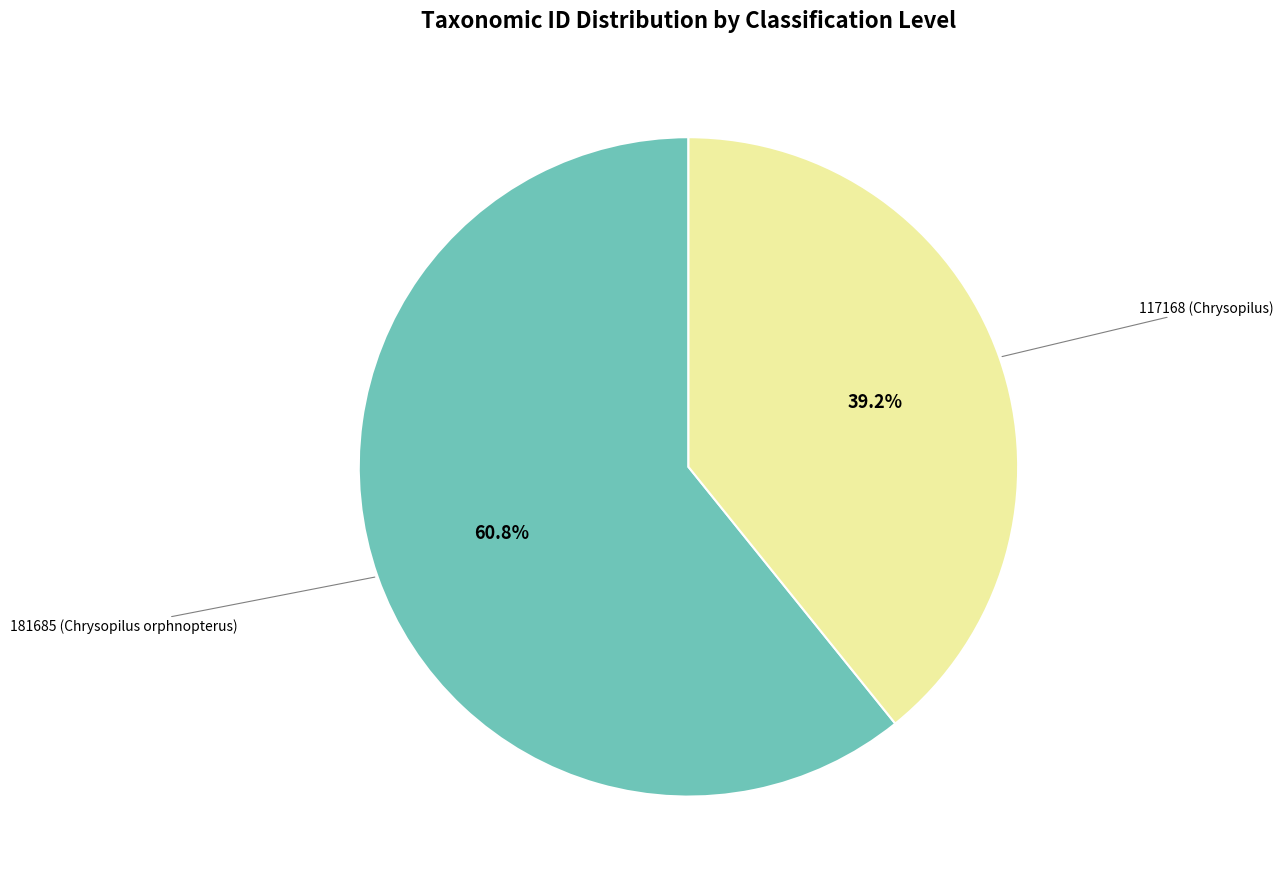

Is there a majority slice in this chart?

Yes